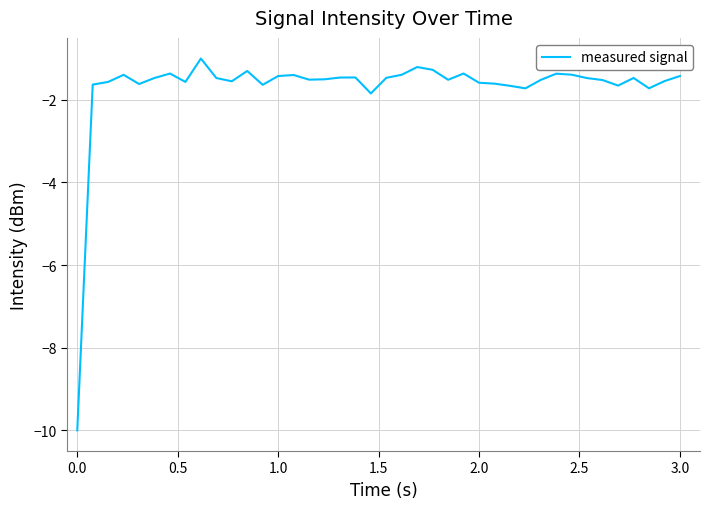

What is the difference between the maximum and minimum values?

9.0